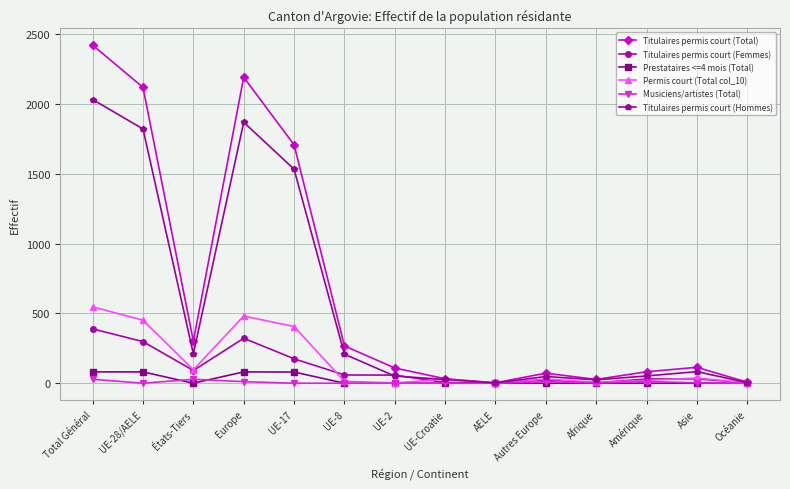

At which category is the sum across all series the highest?

Total Général